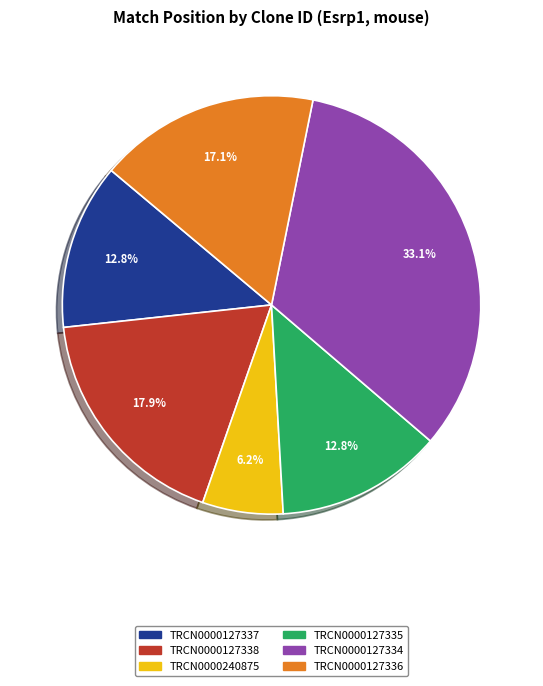

Is there a majority slice in this chart?

No